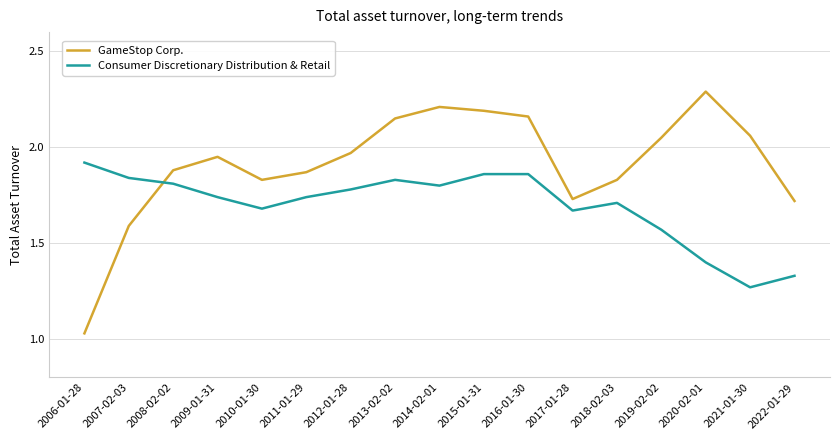

What position from the right is 2019-02-02?

4